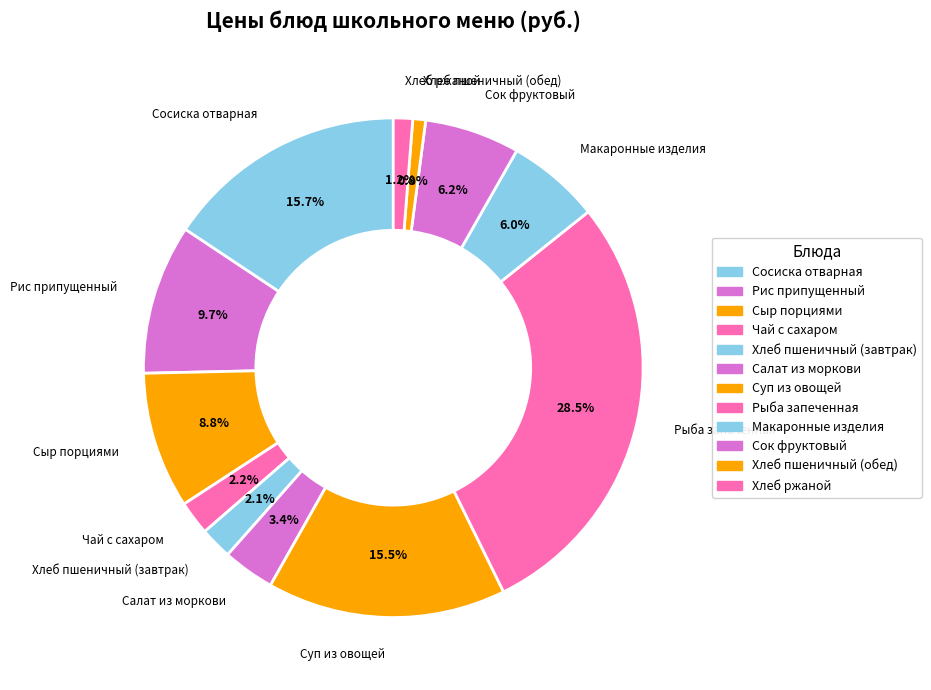

How many slices are in this pie chart?

12